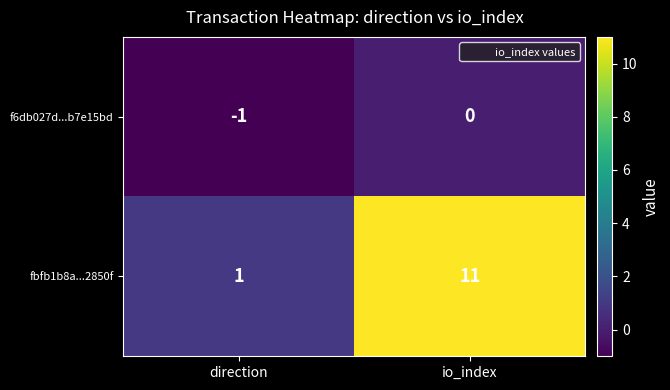

List the series in order of their overall mean, highest first.

fbfb1b8a...2850f, f6db027d...b7e15bd